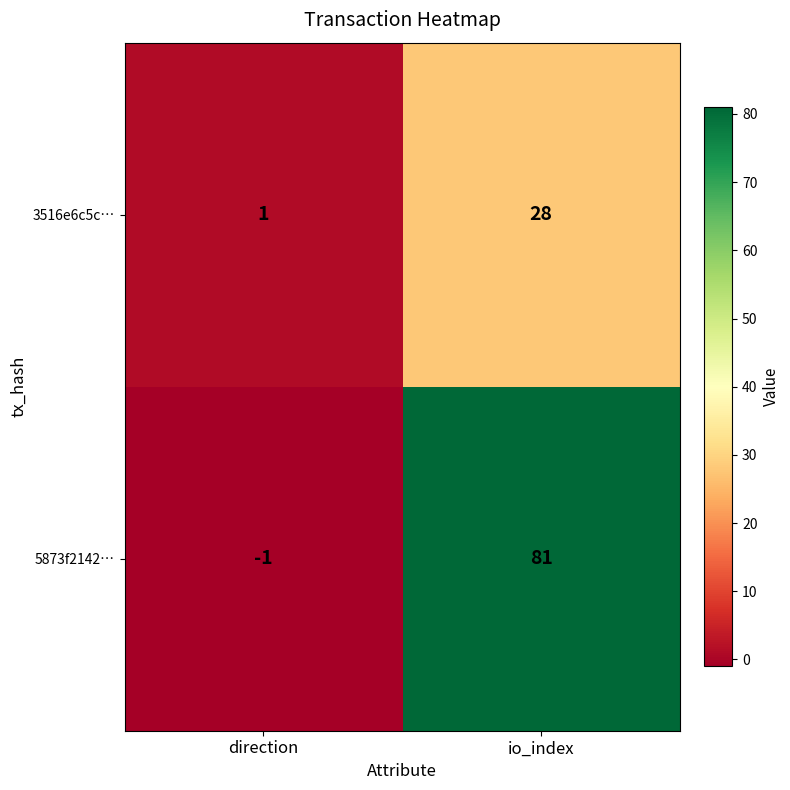

List the series in order of their peak value, highest first.

5873f2142…, 3516e6c5c…